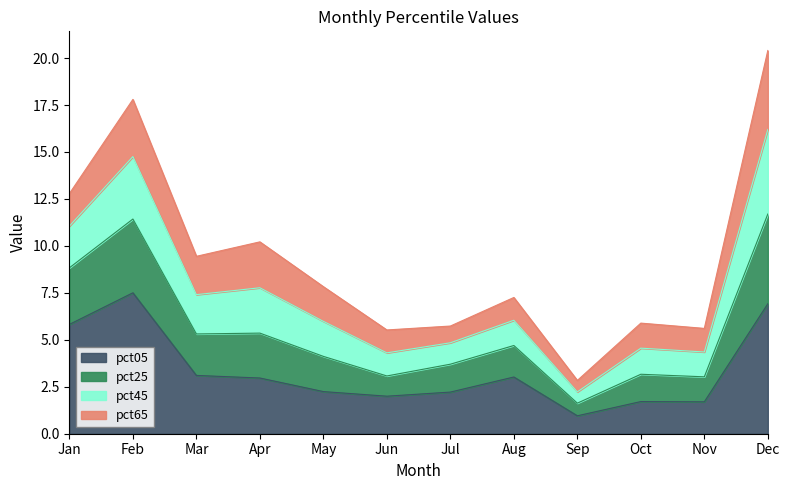

At which category is the sum across all series the highest?

Dec